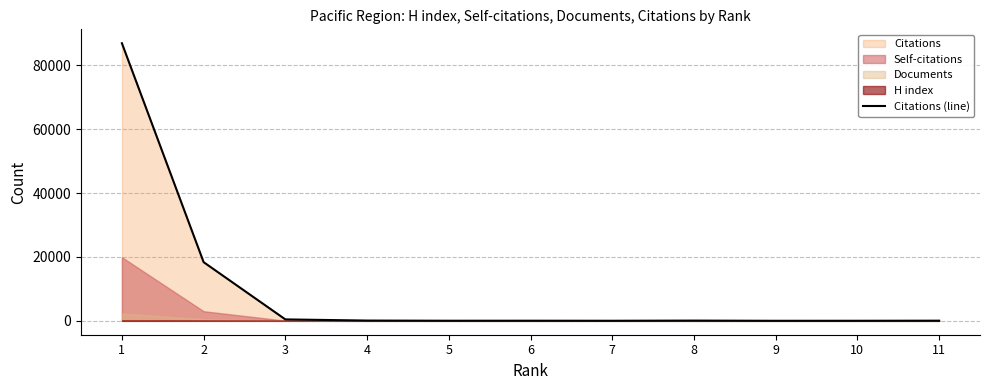

What is the average value?

9648